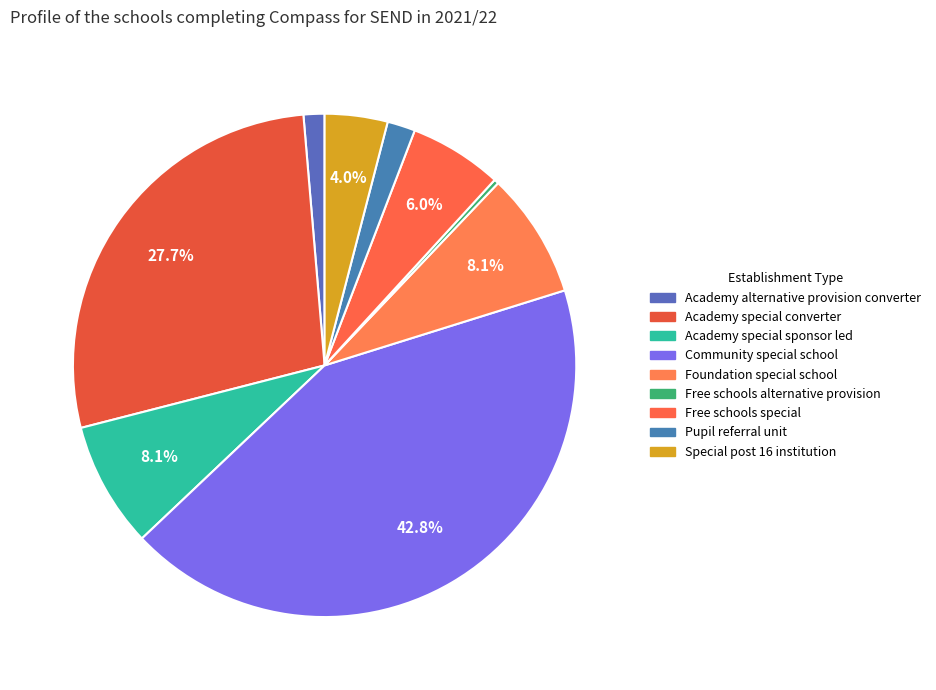

To the nearest percent, what is the difference between the Academy special converter and Foundation special school slice percentages?

20%